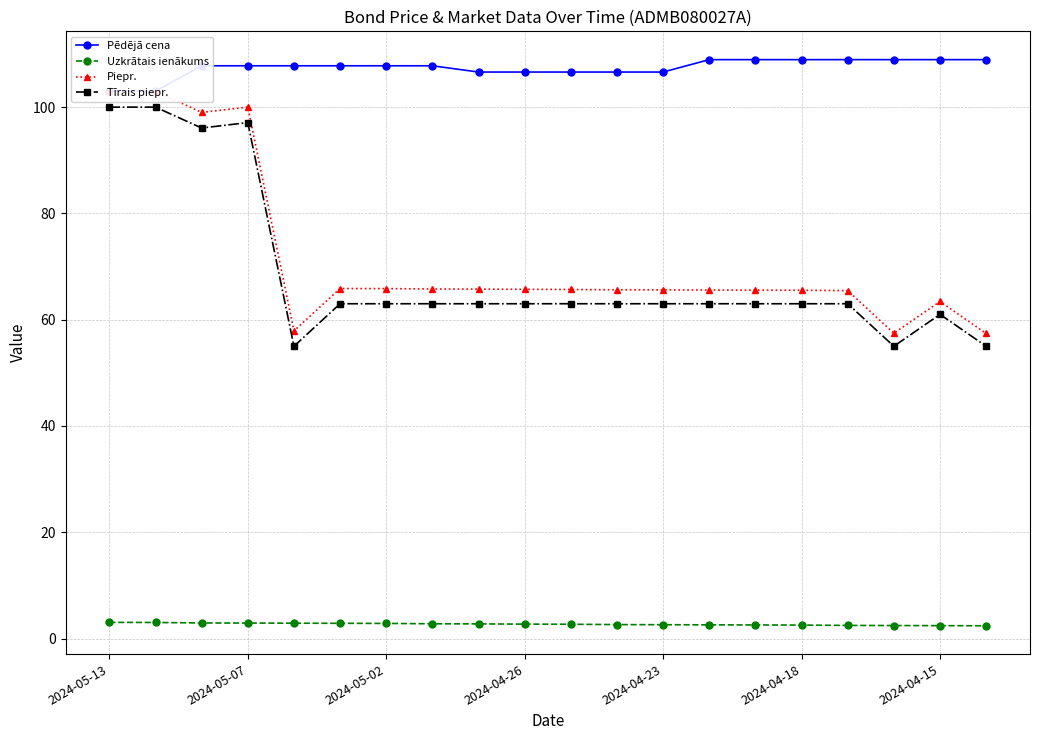

True or false: Uzkrātais ienākums and Tīrais piepr. cross at least once.

False